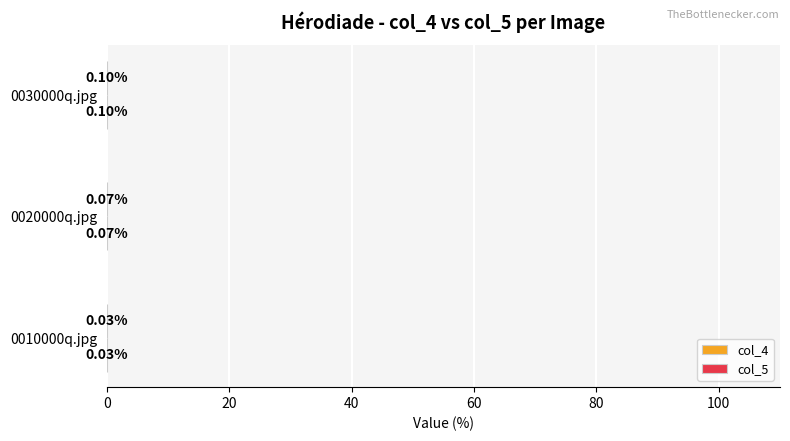

At which category is the sum across all series the highest?

0030000q.jpg